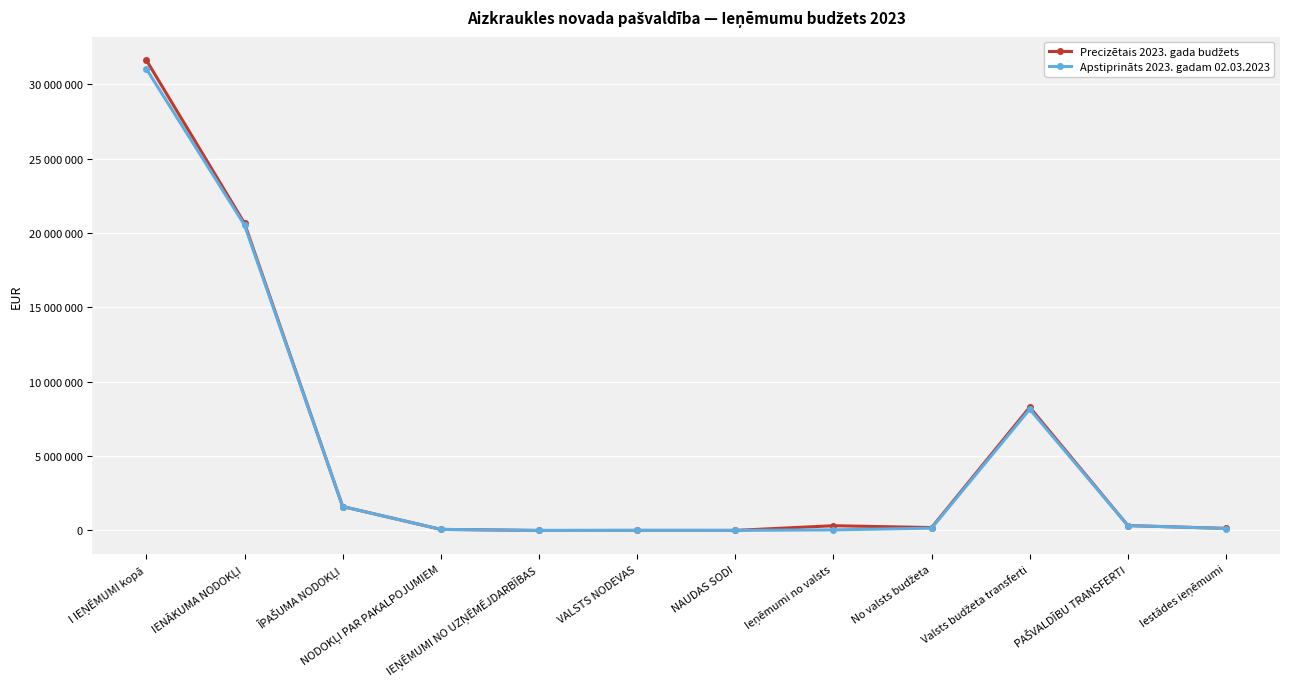

Reading left to right, what are all the values shown in this chart?

Precizētais 2023. gada budžets: 31619700	20651440	1609064	73254	828	5600	5000	319651	196250	8288586	330000	140027
Apstiprināts 2023. gadam 02.03.2023: 31033752	20530605	1609064	73254	828	5600	5000	41172	154559	8151873	330000	131797